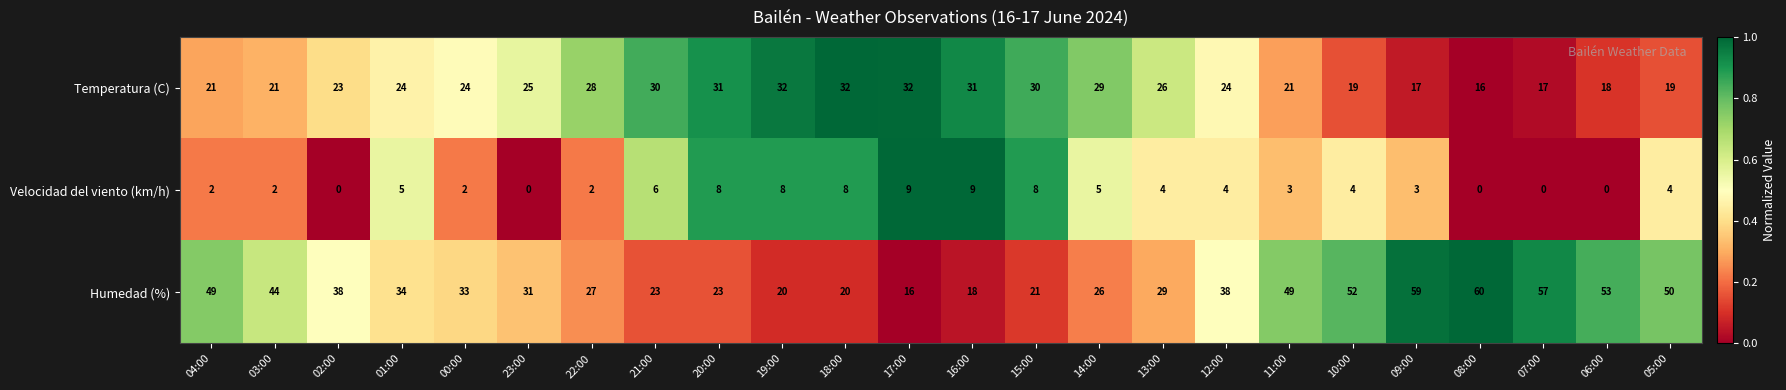

Where does the Velocidad del viento (km/h) series first go above 4?

01:00